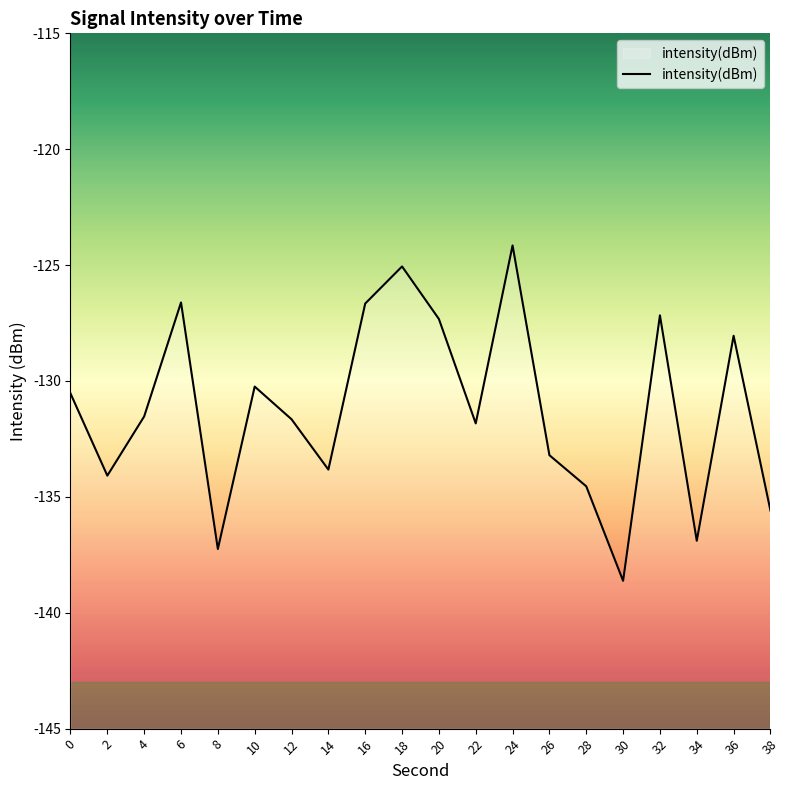

Which category has the lowest value across all series?

30